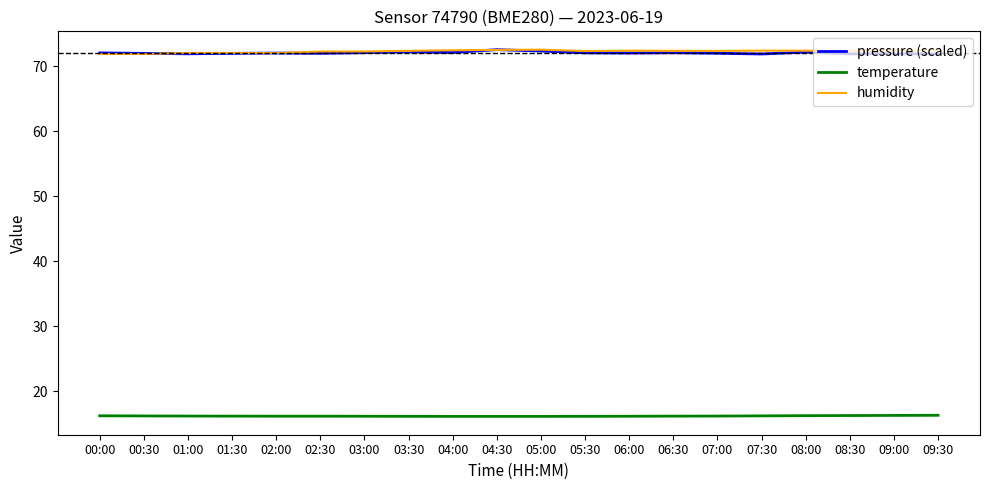

What is the sum of the temperature values at 07:30 and 03:00?

32.4